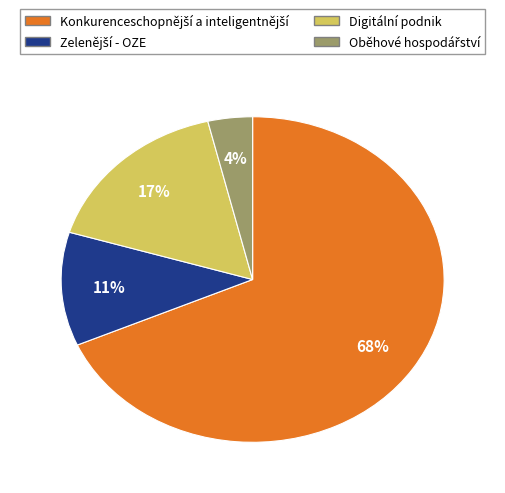

Is there any slice that represents more than half of the pie?

Yes